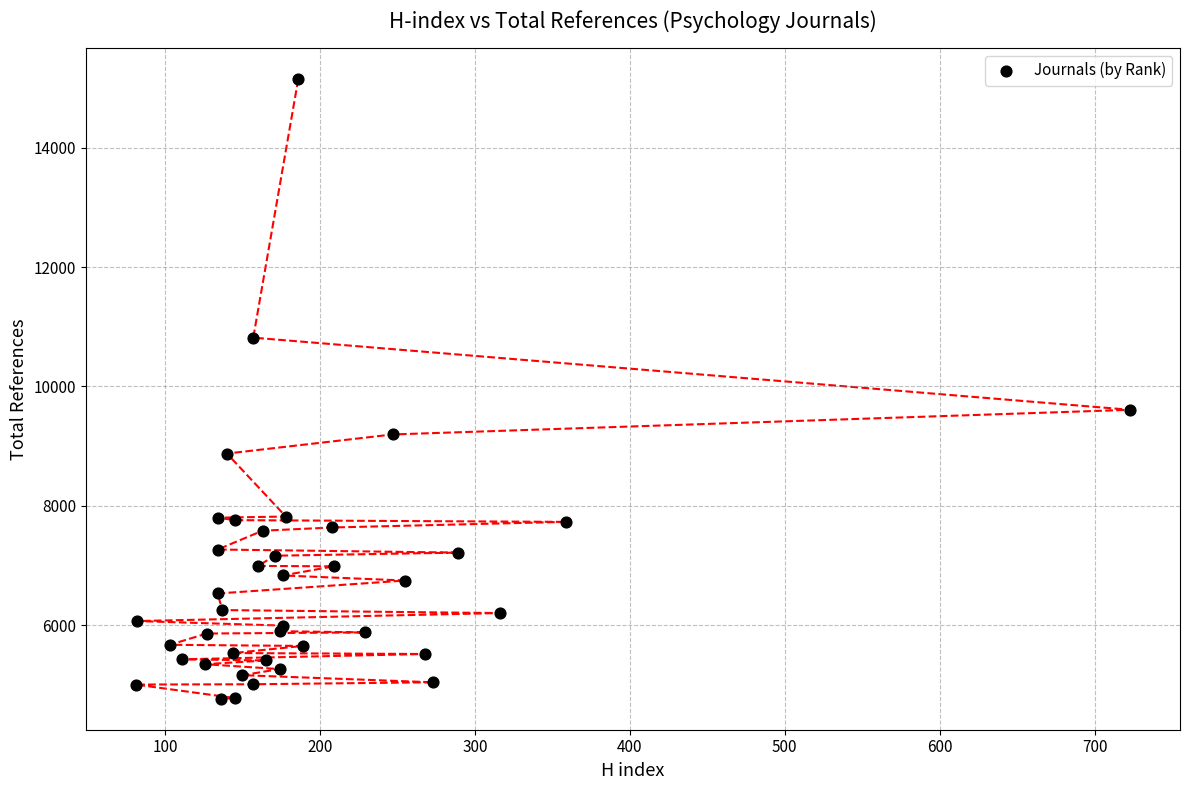

What Y value in the scatter plot is closest to 9955?

9608